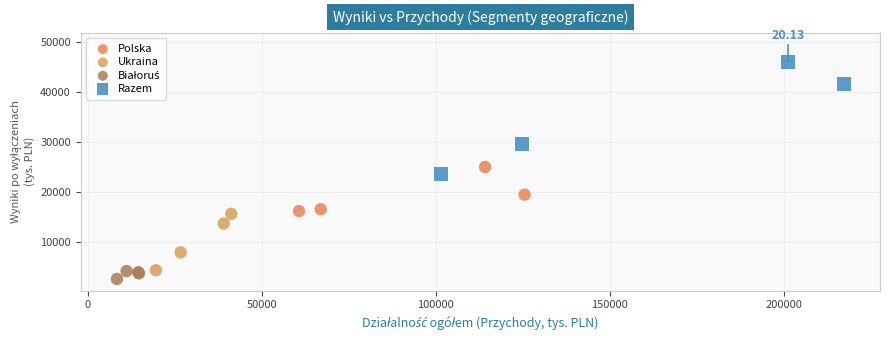

Which series reaches the maximum Y coordinate?

Razem